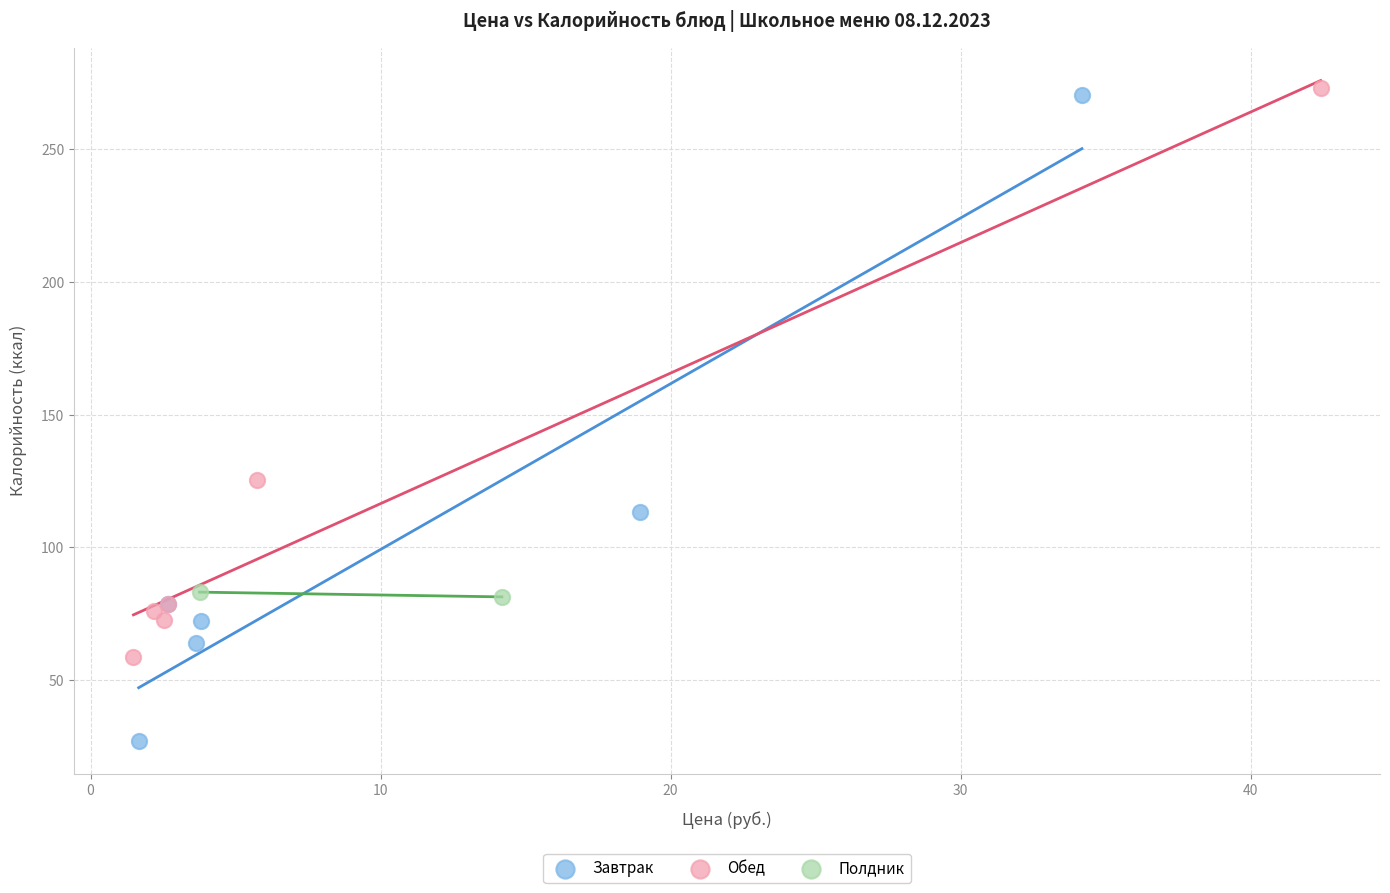

Which series reaches the minimum Y coordinate?

Завтрак